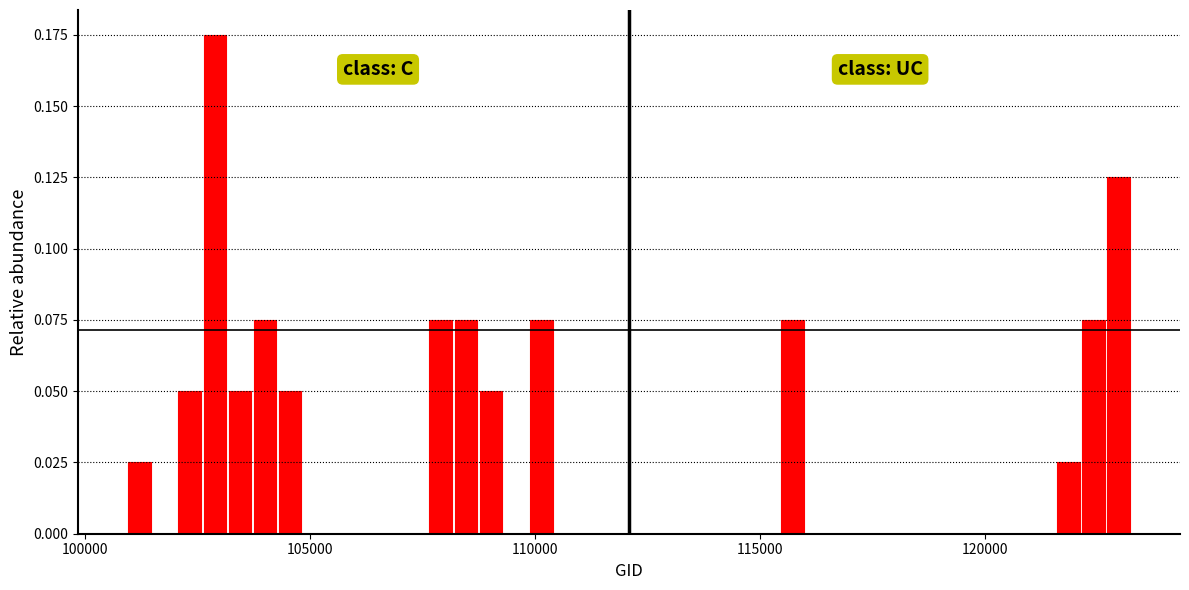

Read against the x-axis, roughly where is the centre of the tallest bar?

103000